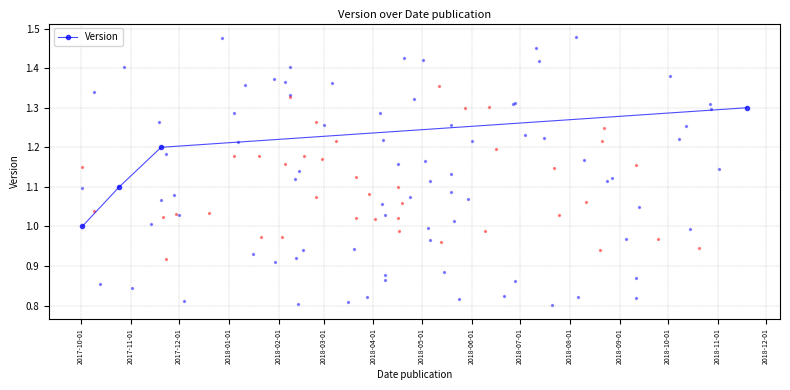

What is the lowest value of the Version series?

1.0